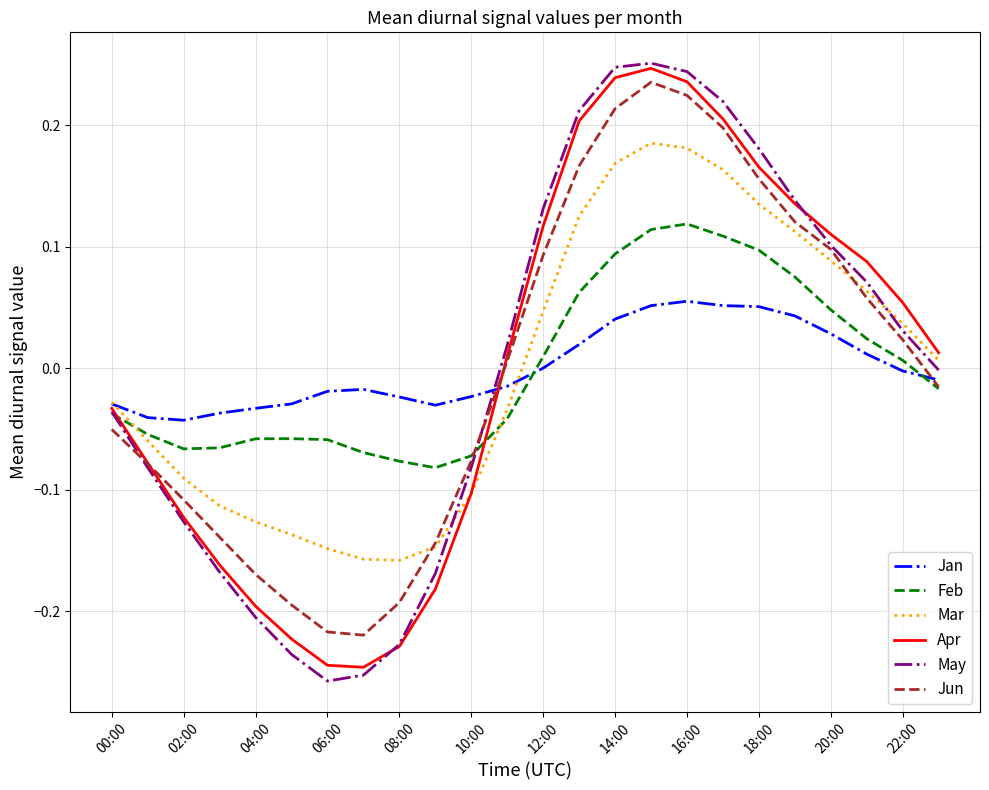

How many times do May and Mar cross each other?

2